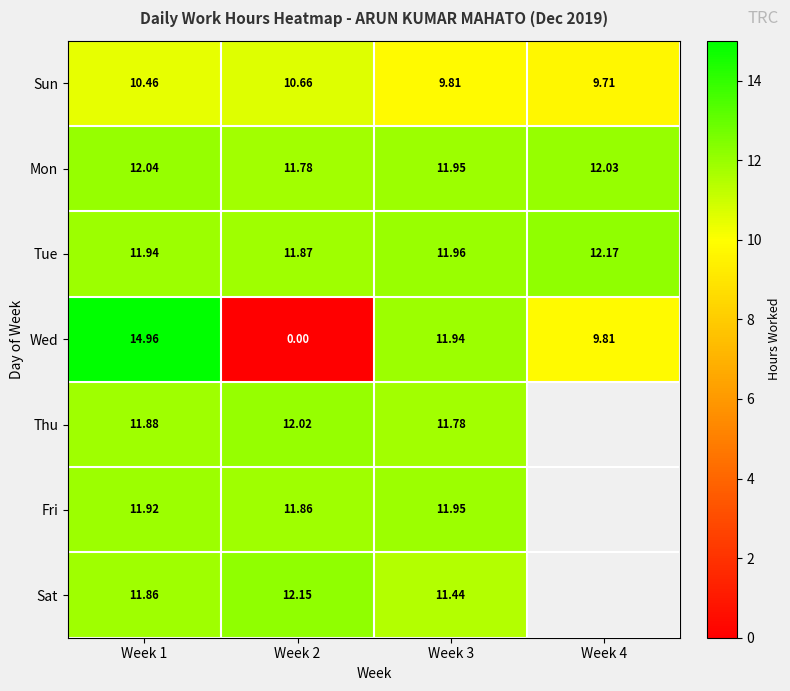

Rank the series at Week 2 from lowest to highest value.

Wed, Sun, Mon, Fri, Tue, Thu, Sat